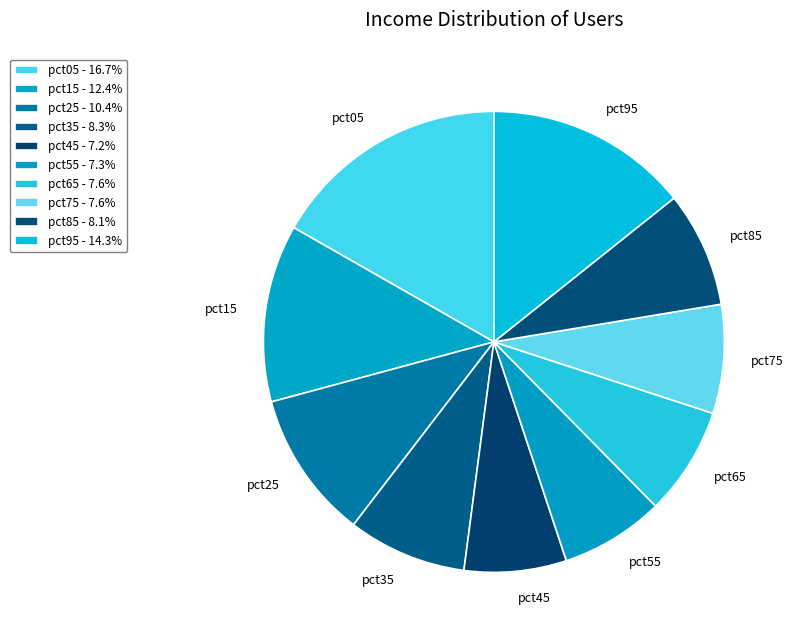

True or false: pct85 accounts for 1% of the total.

False